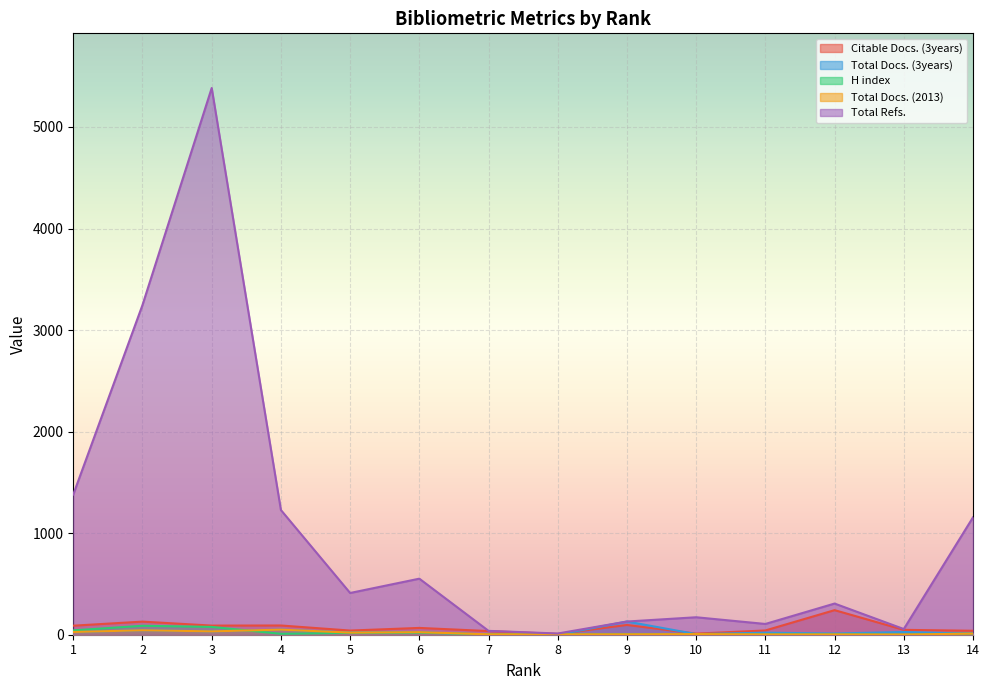

What value does the Citable Docs. (3years) series have at 1, to the nearest 50?

100